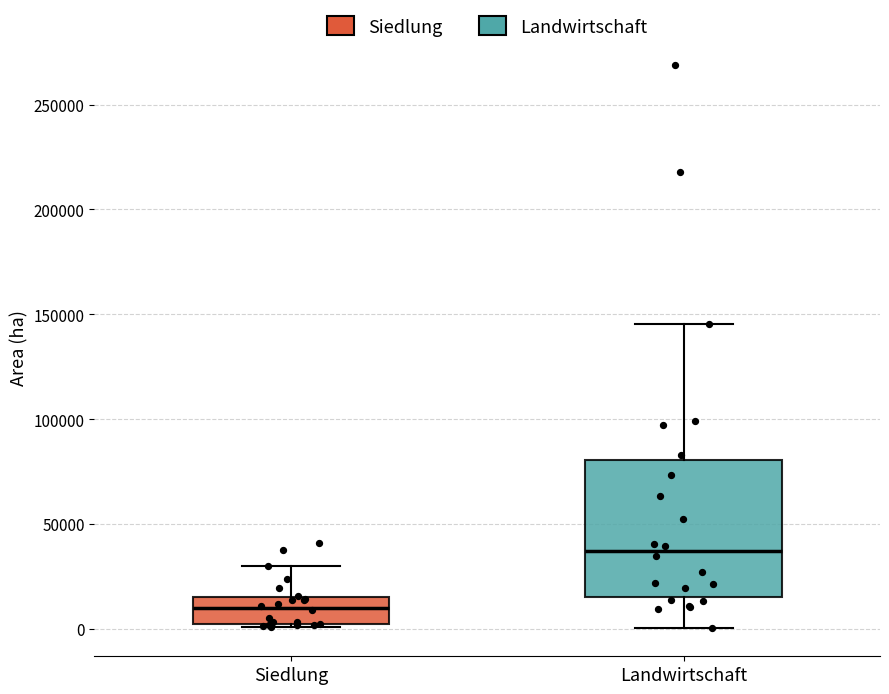

Reading left to right, transcribe this box plot: for each box, give where its median line is, the range the box spans, and where its two whiskers end, as read against the y-axis. The values are not printed on the chart, so give them approximately, as read against the axis.

Siedlung: median 10000, box 0 to 15000, whiskers 0 (just below the box's lower edge) to 30000
Landwirtschaft: median 35000, box 15000 to 80000, whiskers 0 to 145000